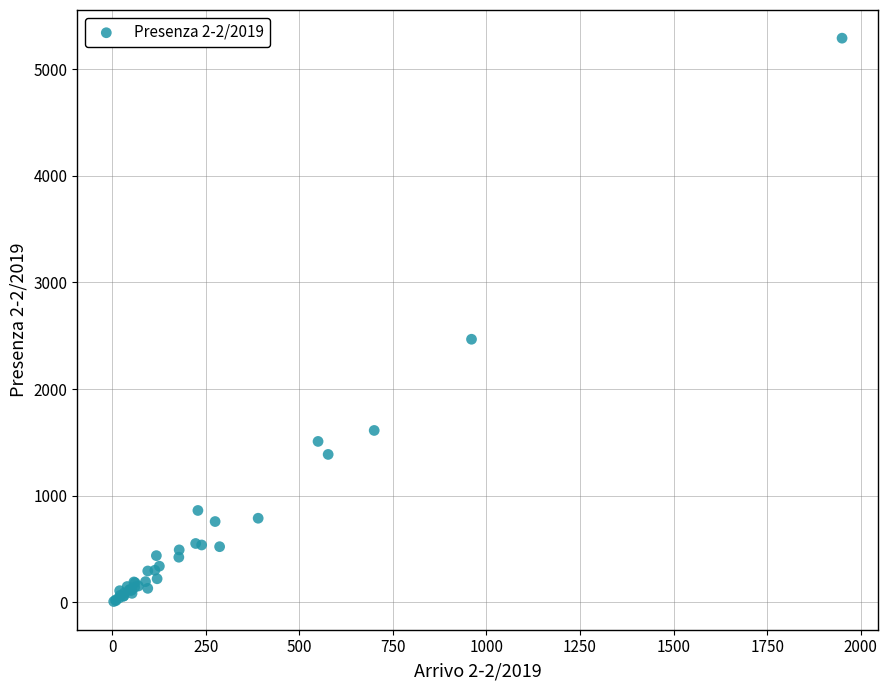

What Y value in the scatter plot is closest to 2649?

2467